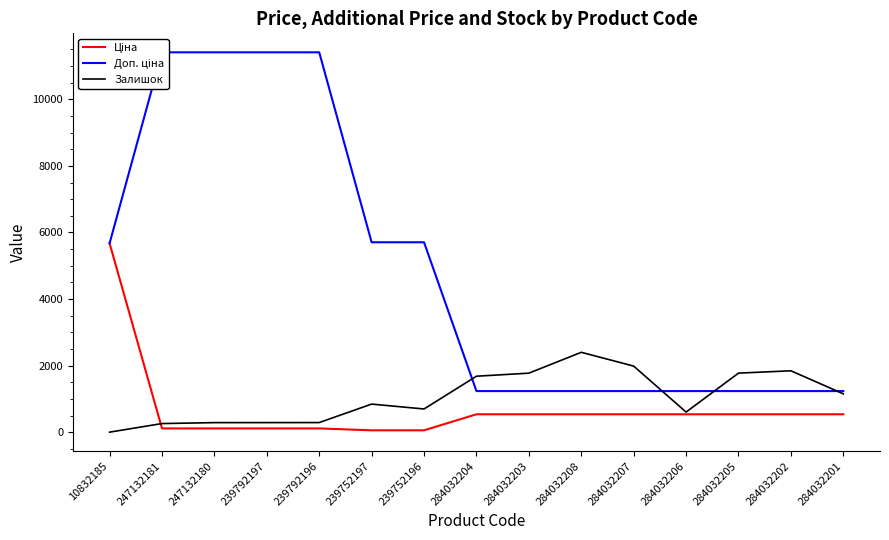

Reading right to left, list all the values displayed in this chart.

Ціна: 284032201=539.0	284032202=539.0	284032205=539.0	284032206=539.0	284032207=539.0	284032208=539.0	284032203=539.0	284032204=539.0	239752196=57.0	239752197=57.0	239792196=114.1	239792197=114.1	247132180=114.1	247132181=114.1	10832185=5673.8
Доп. ціна: 284032201=1235.4	284032202=1235.4	284032205=1235.4	284032206=1235.4	284032207=1235.4	284032208=1235.4	284032203=1235.4	284032204=1235.4	239752196=5705.0	239752197=5705.0	239792196=11410.0	239792197=11410.0	247132180=11410.0	247132181=11410.0	10832185=5673.8
Залишок: 284032201=1153.0	284032202=1845.0	284032205=1775.0	284032206=605.0	284032207=1986.0	284032208=2400.0	284032203=1774.0	284032204=1682.0	239752196=698.0	239752197=845.0	239792196=290.0	239792197=289.0	247132180=288.0	247132181=260.0	10832185=2.0